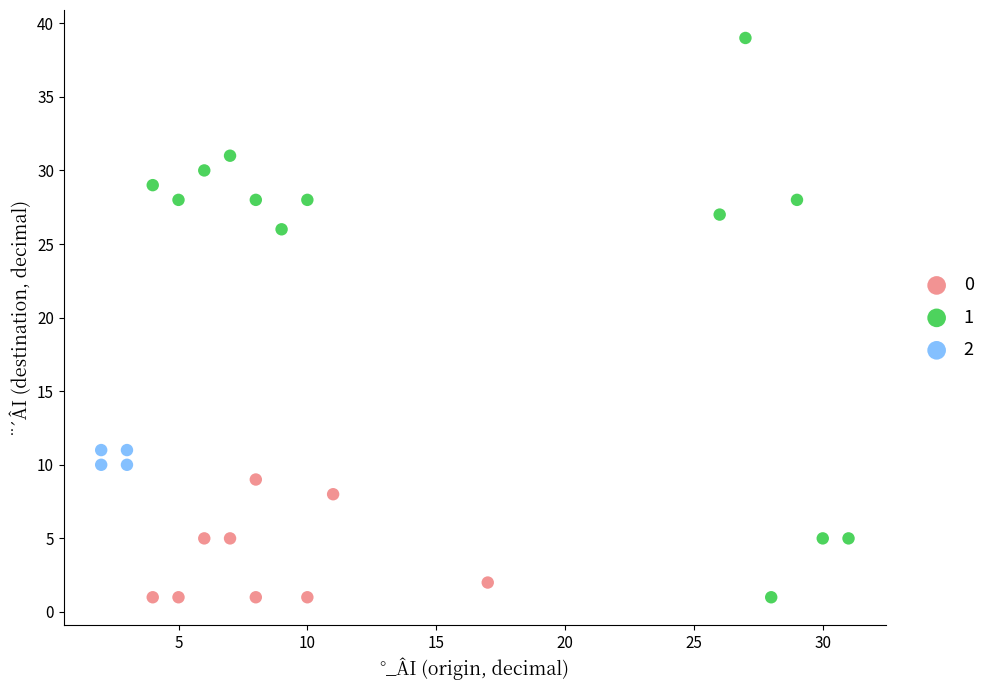

What are all the series names shown in the legend?

0, 1, 2